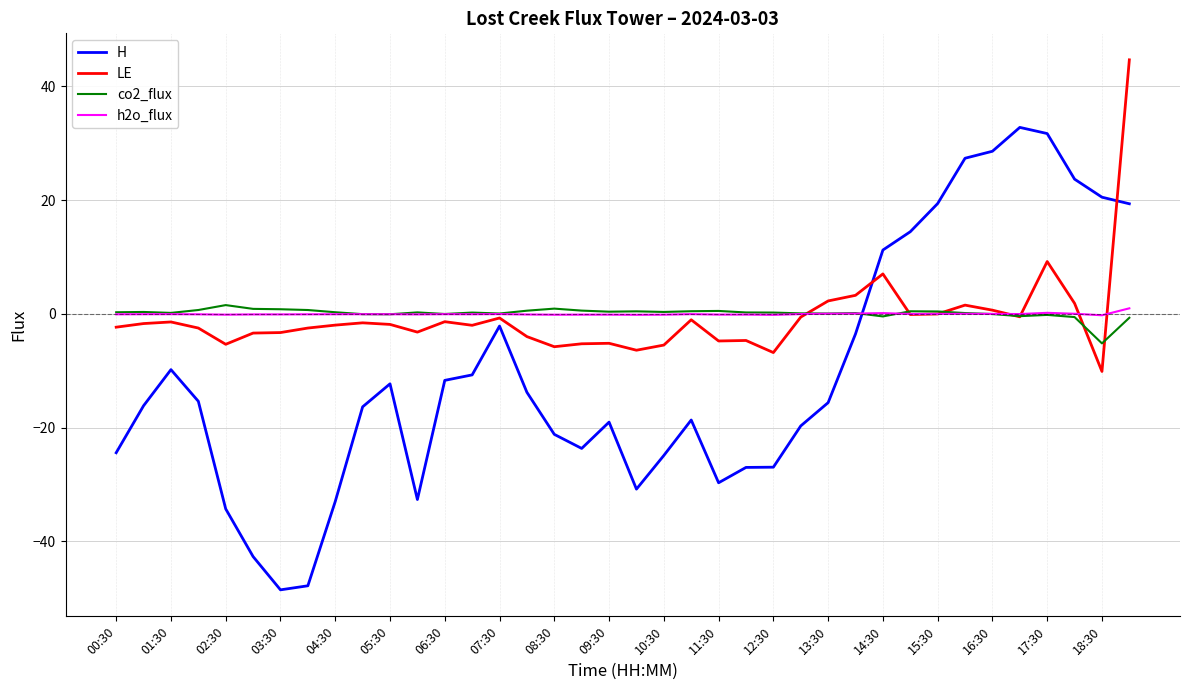

What is the greatest value displayed?

44.7